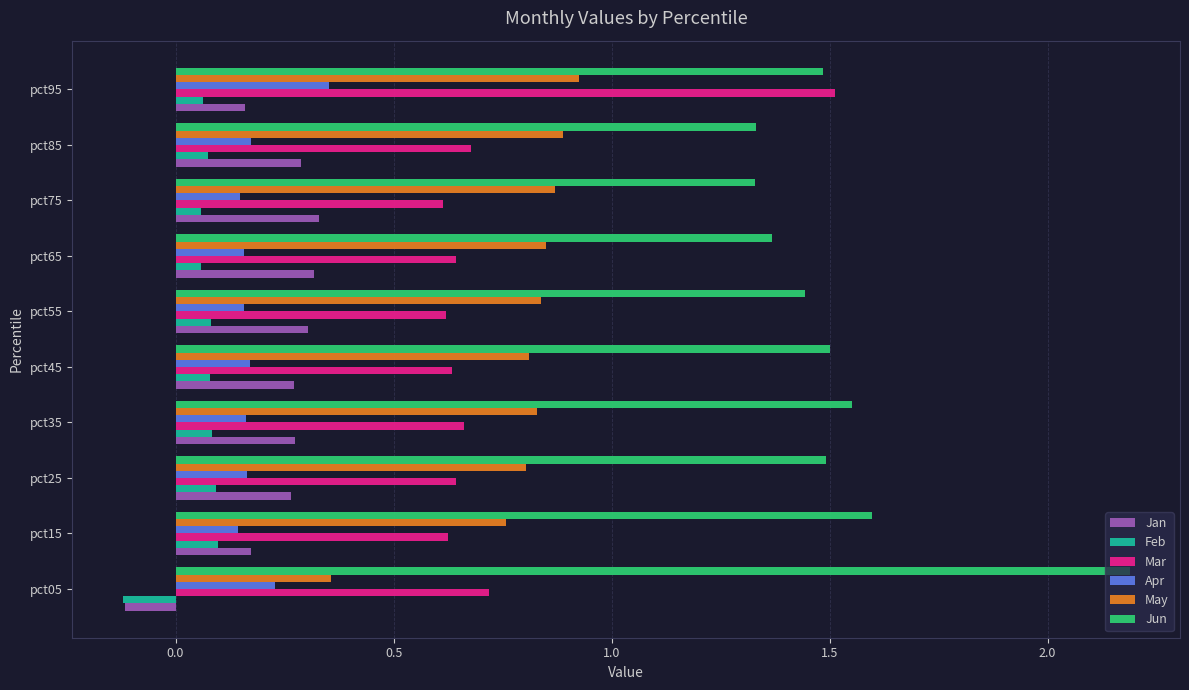

What is the total value across all series at pct05?

3.3